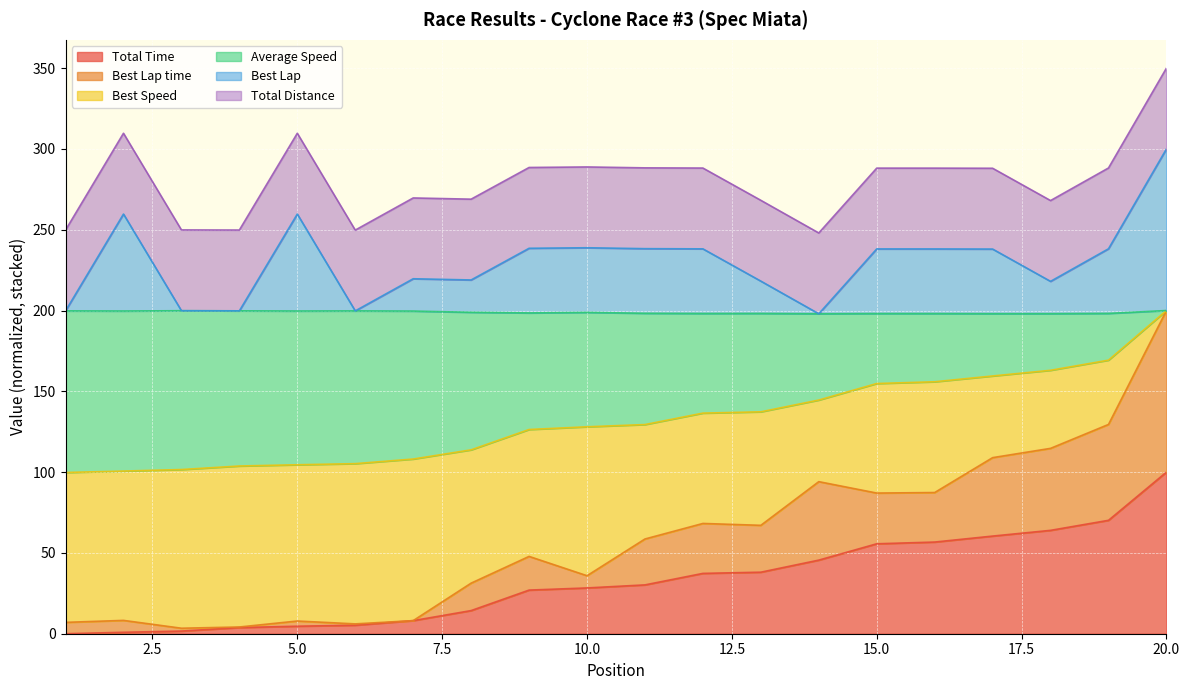

True or false: Total Time and Best Lap time intersect in this chart.

False